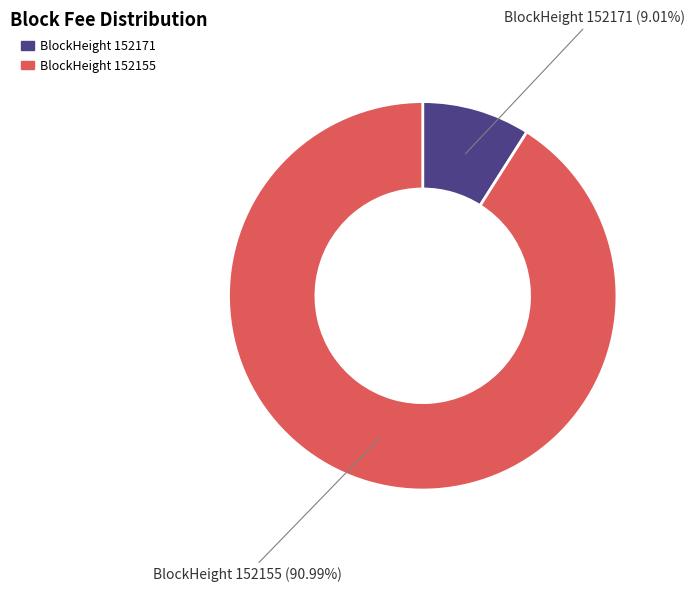

Does any single category account for the majority?

Yes